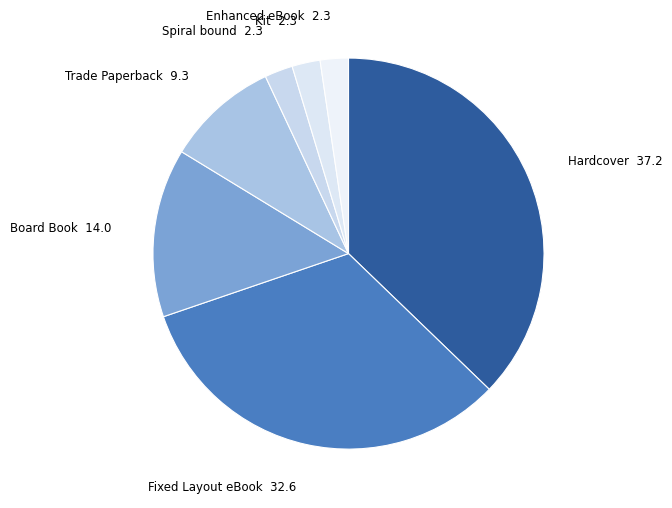

What is the largest slice in the pie chart?

Hardcover